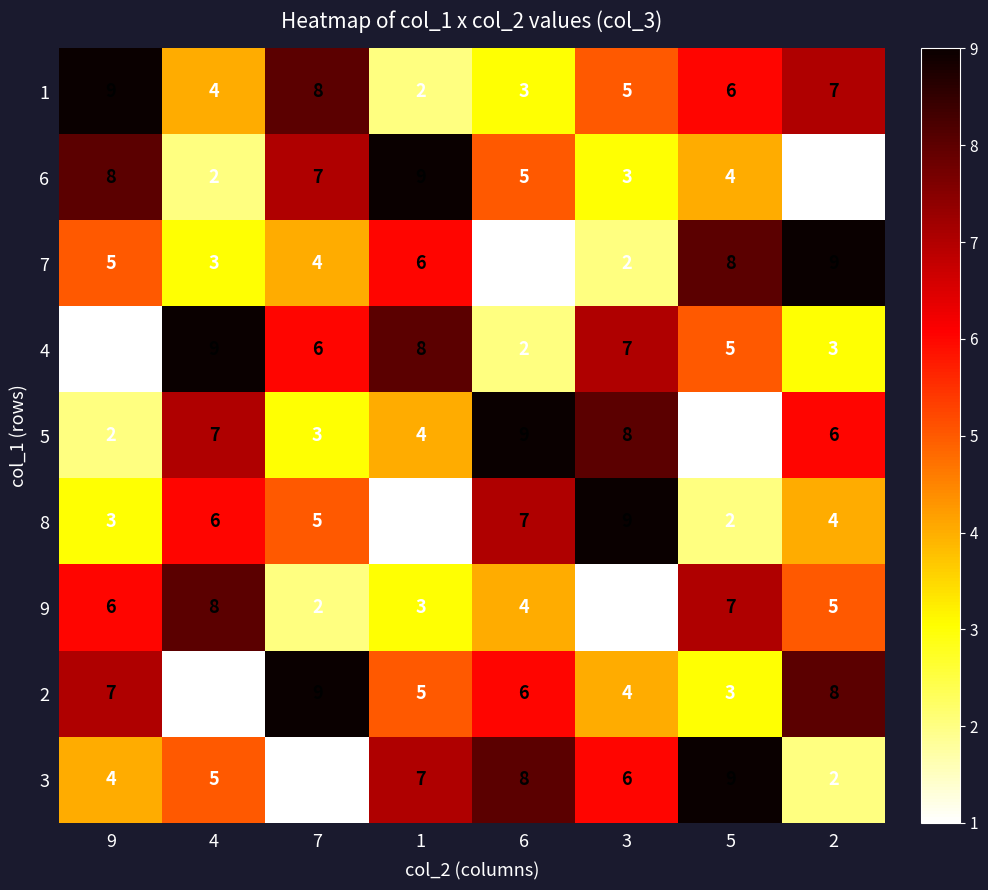

What is the average value of the 5 series?

5